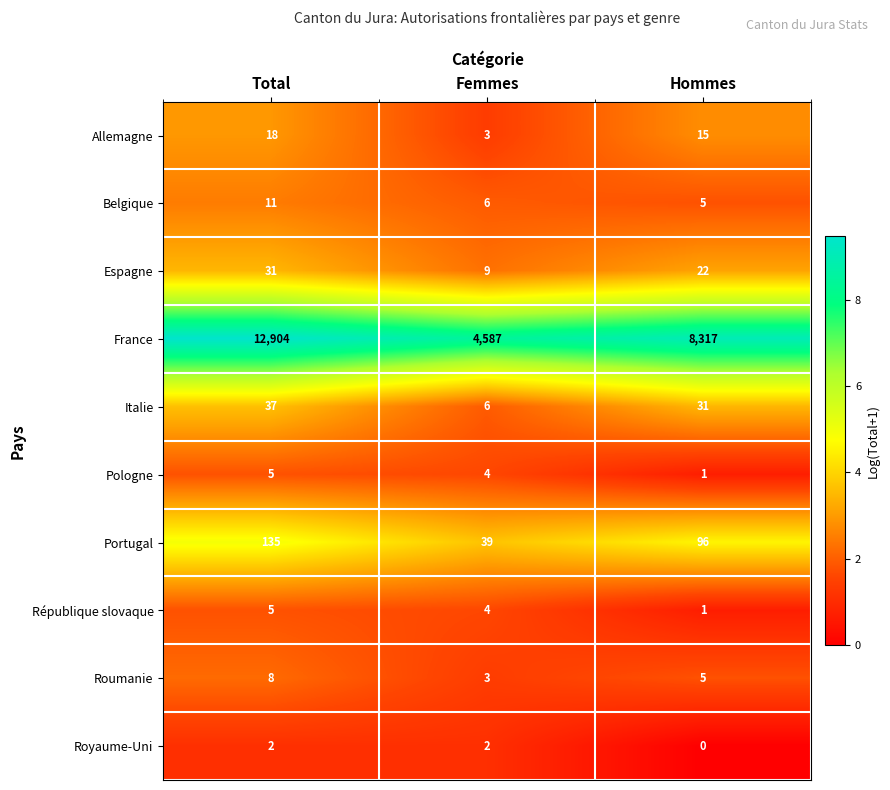

Reading left to right, transcribe all the data shown in this chart.

Allemagne: Total=18	Femmes=3	Hommes=15
Belgique: Total=11	Femmes=6	Hommes=5
Espagne: Total=31	Femmes=9	Hommes=22
France: Total=12904	Femmes=4587	Hommes=8317
Italie: Total=37	Femmes=6	Hommes=31
Pologne: Total=5	Femmes=4	Hommes=1
Portugal: Total=135	Femmes=39	Hommes=96
République slovaque: Total=5	Femmes=4	Hommes=1
Roumanie: Total=8	Femmes=3	Hommes=5
Royaume-Uni: Total=2	Femmes=2	Hommes=0